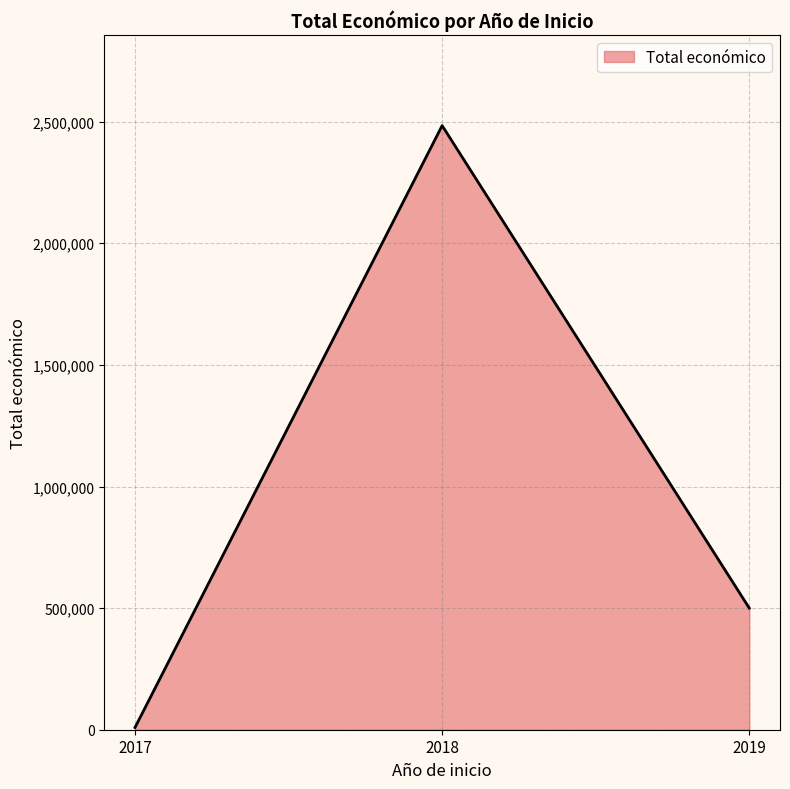

Between 2018 and 2017, which is larger?

2018